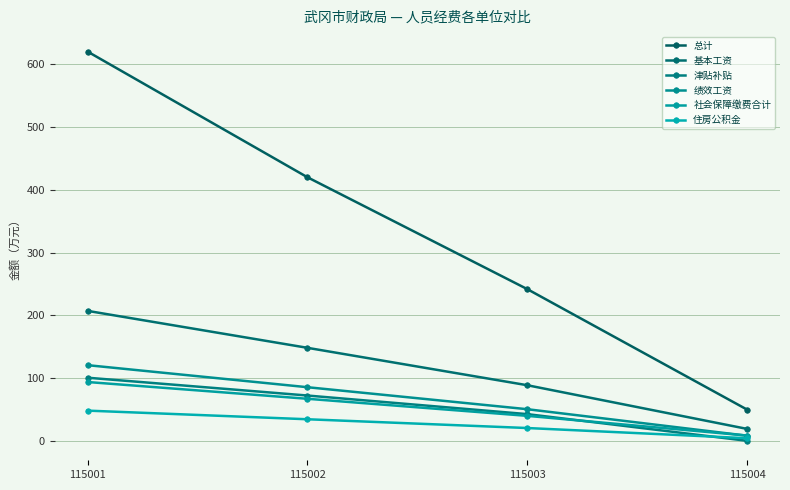

Is this an area chart (filled region under the line)?

No